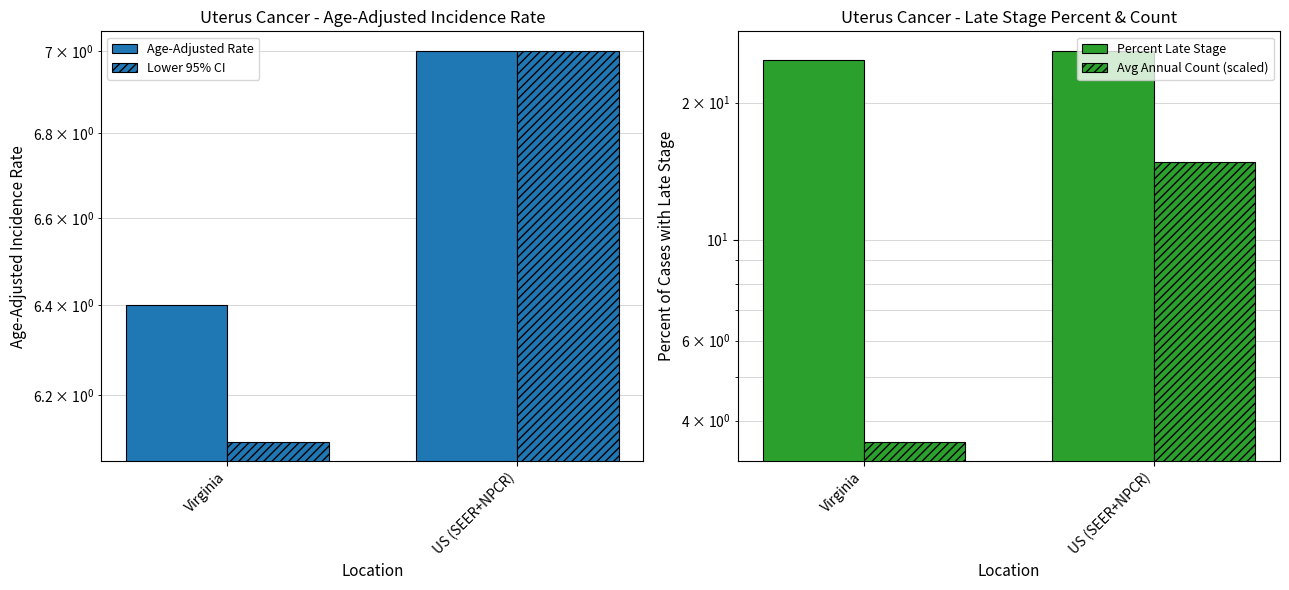

At which label is Age-Adjusted Rate closest to 6?

Virginia